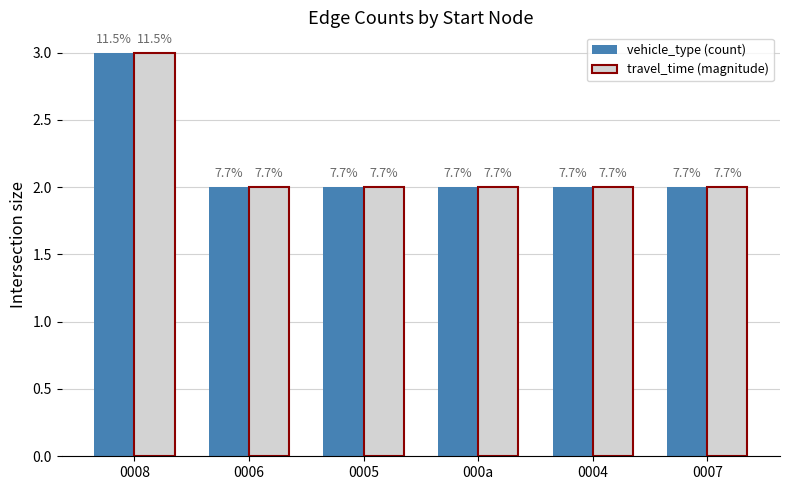

The value of vehicle_type (count) at 000a is 3. True or false?

False